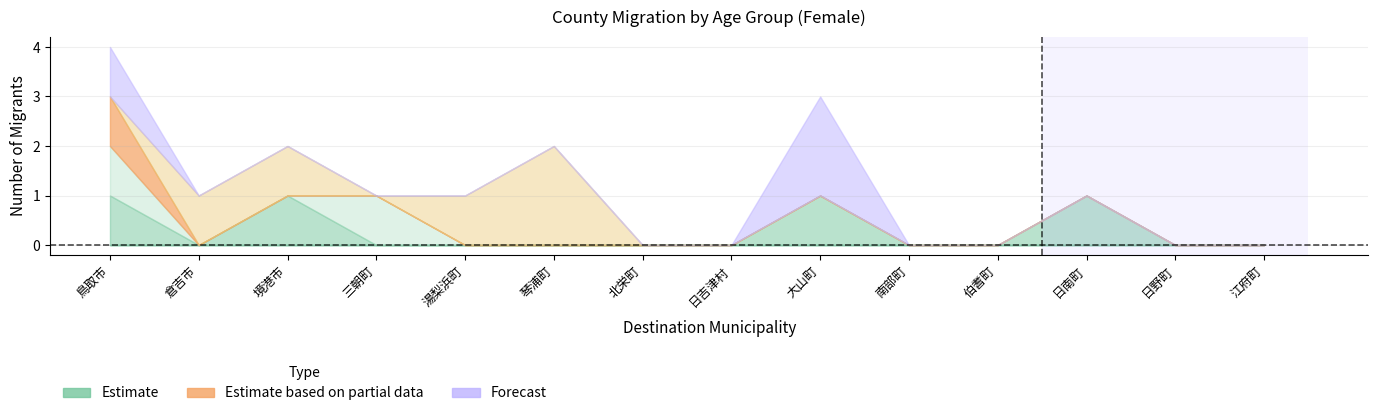

What is the label of the 11th point from the right?

三朝町